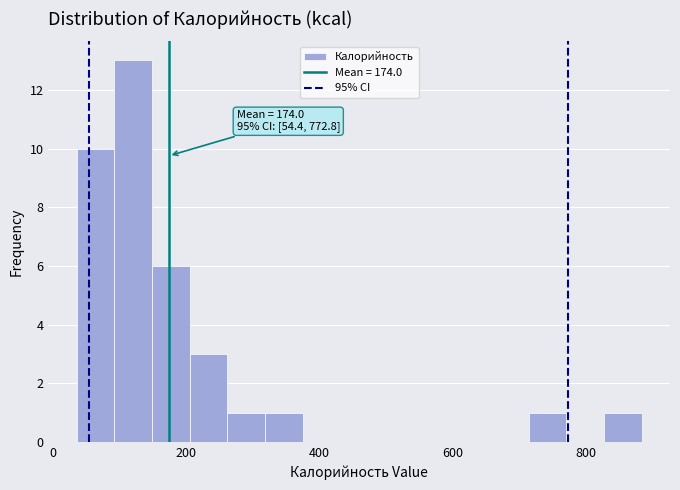

Read against the x-axis, roughly where is the centre of the tallest bar?

120